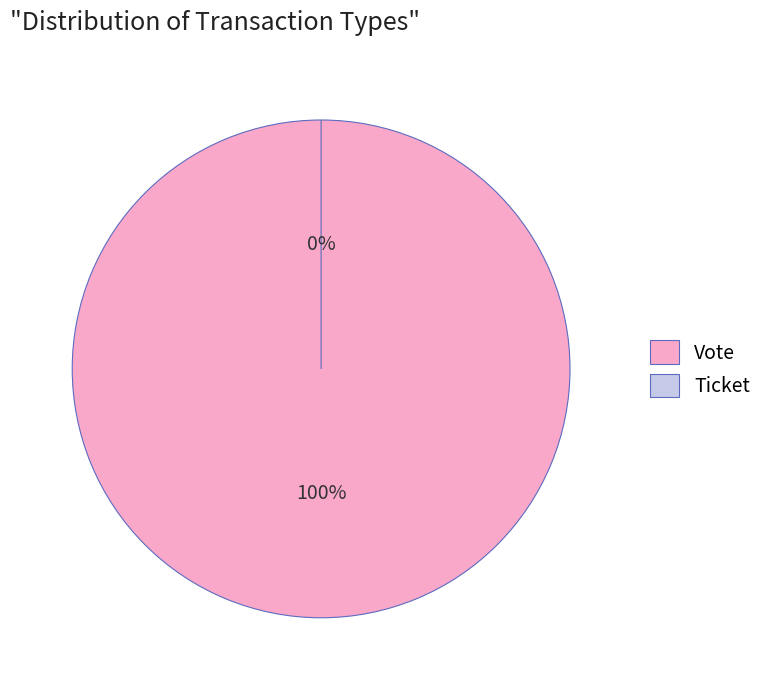

To the nearest percent, what percentage of the pie is Vote?

100%